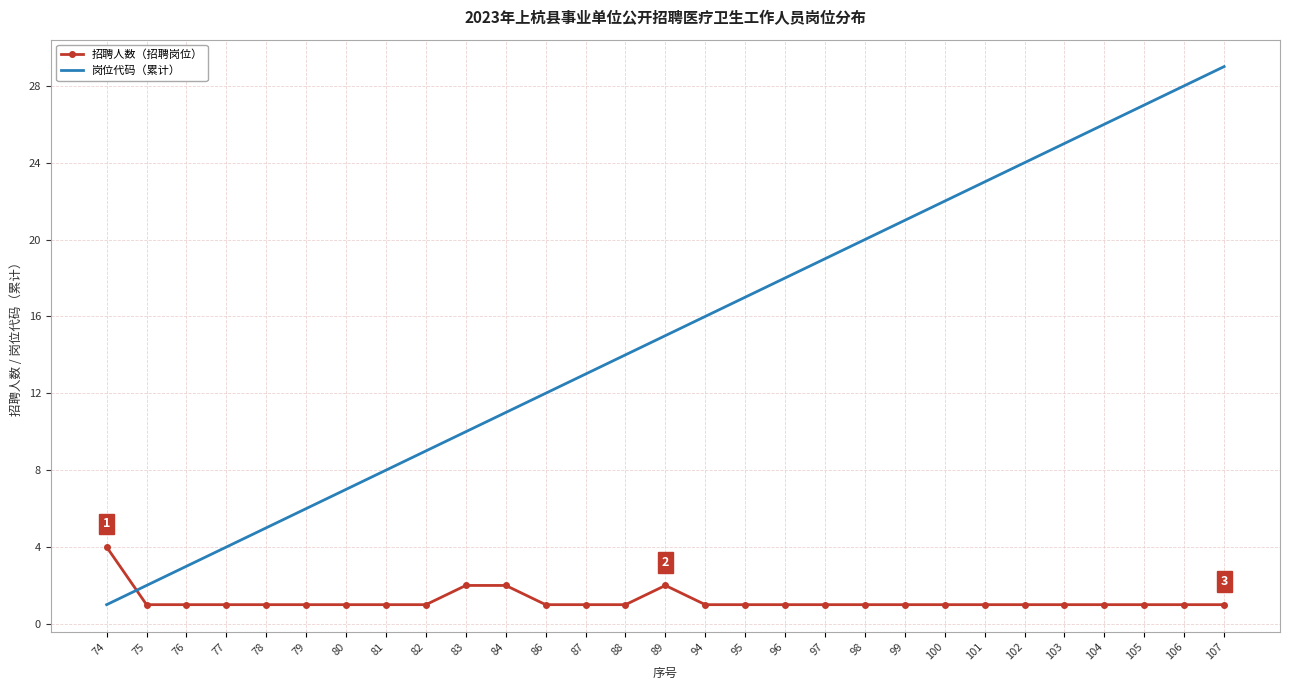

At which category is the sum across all series the highest?

107